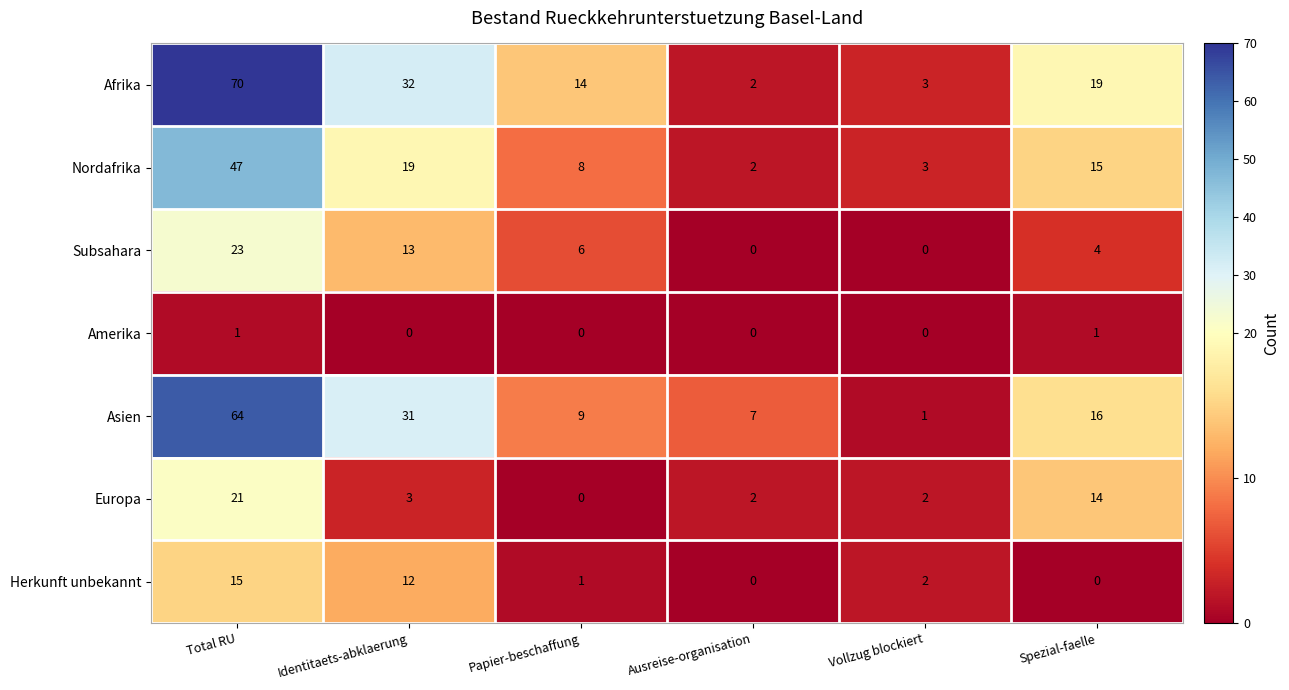

The value of Subsahara at Identitaets-abklaerung is 13. True or false?

True